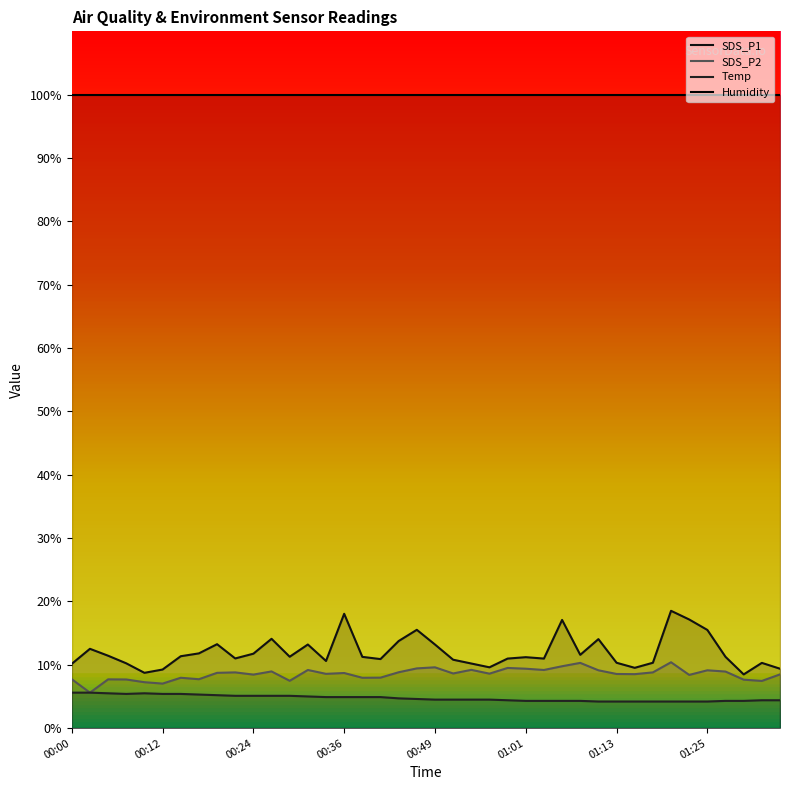

Read the SDS_P2 value at 22.

9.2